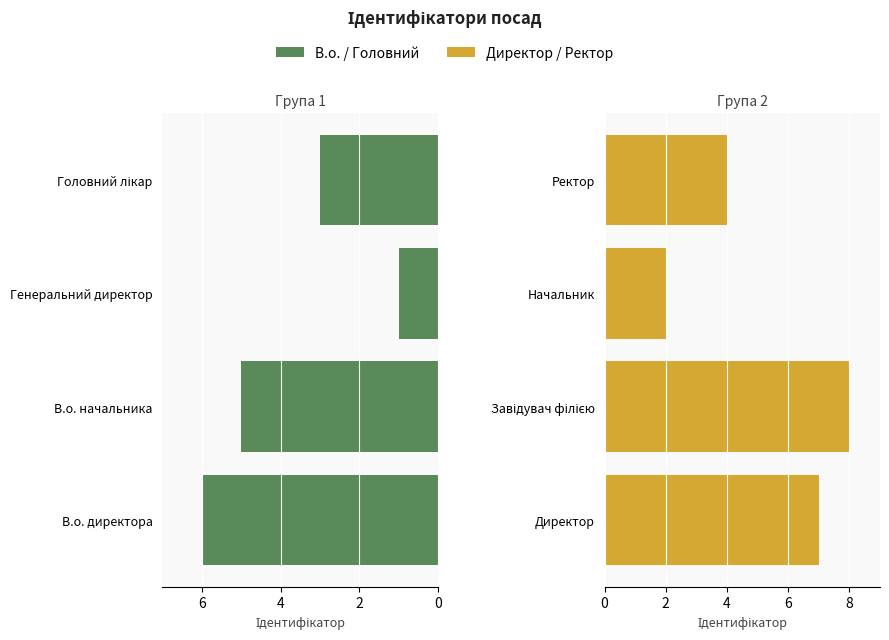

How many data points in Директор / Ректор are above 7?

1